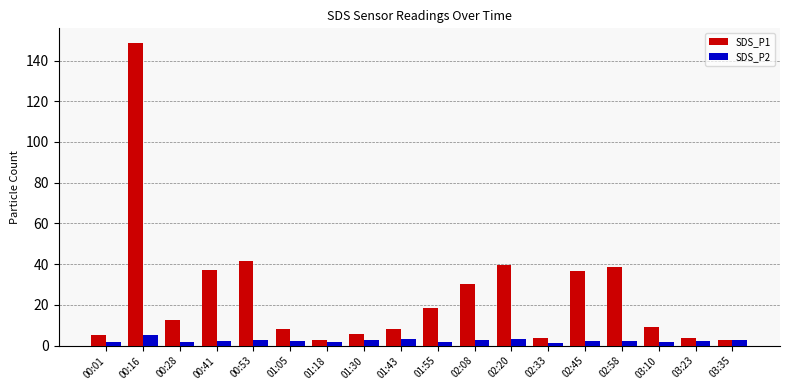

At which category is the sum across all series the highest?

00:16